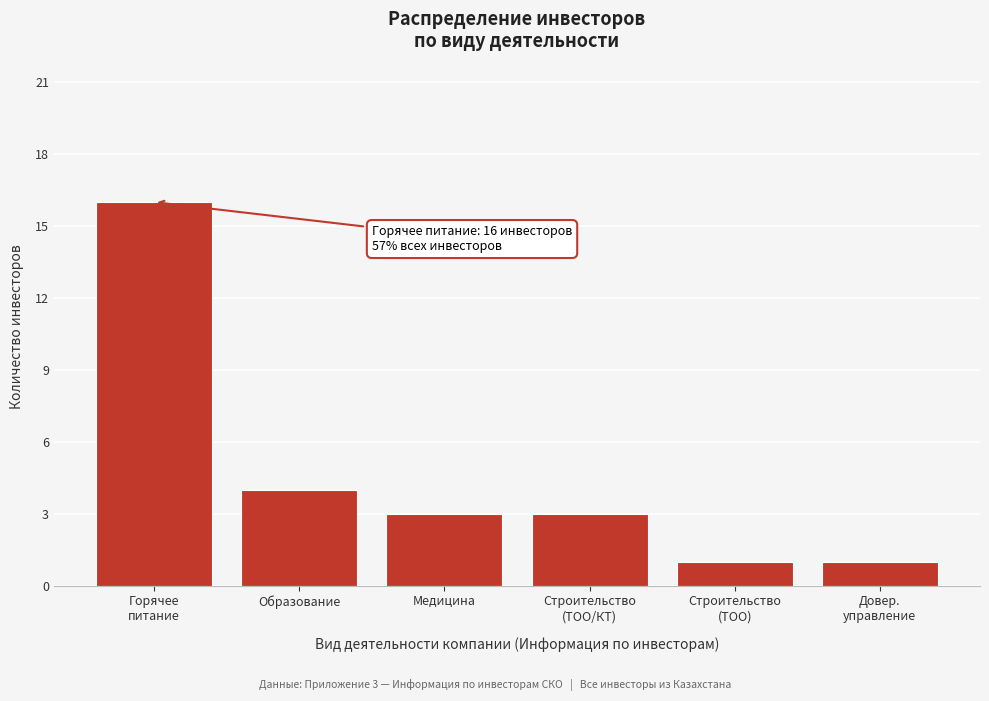

Reading left to right, transcribe all the data shown in this chart.

16	4	3	3	1	1